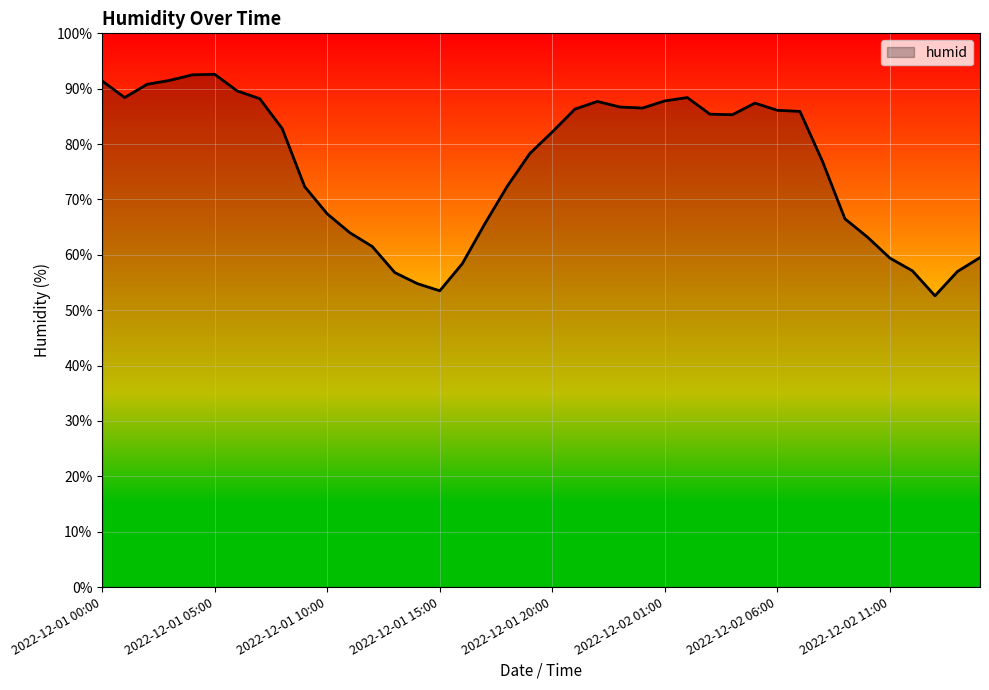

What is the smallest value displayed?

52.6